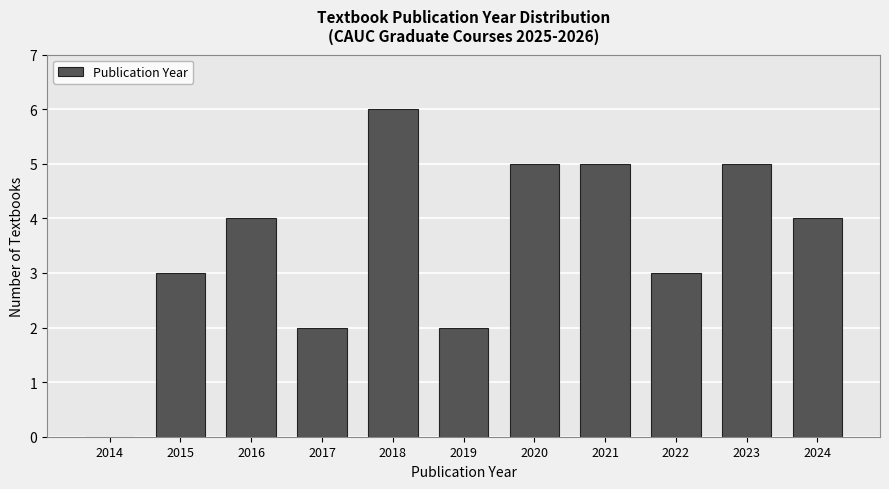

Reading left to right, extract all data points from this chart.

2014=0	2015=3	2016=4	2017=2	2018=6	2019=2	2020=5	2021=5	2022=3	2023=5	2024=4